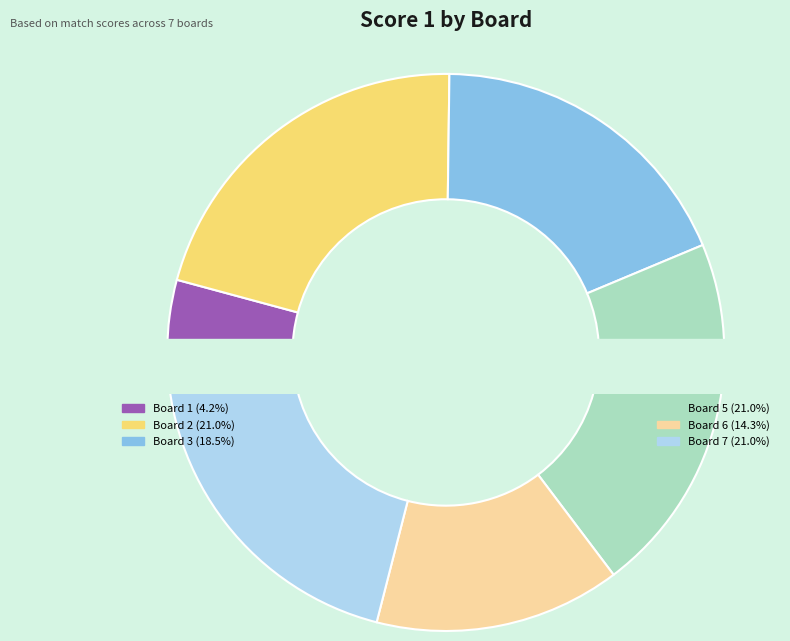

The Board 2 slice represents 21% of the pie. True or false?

True